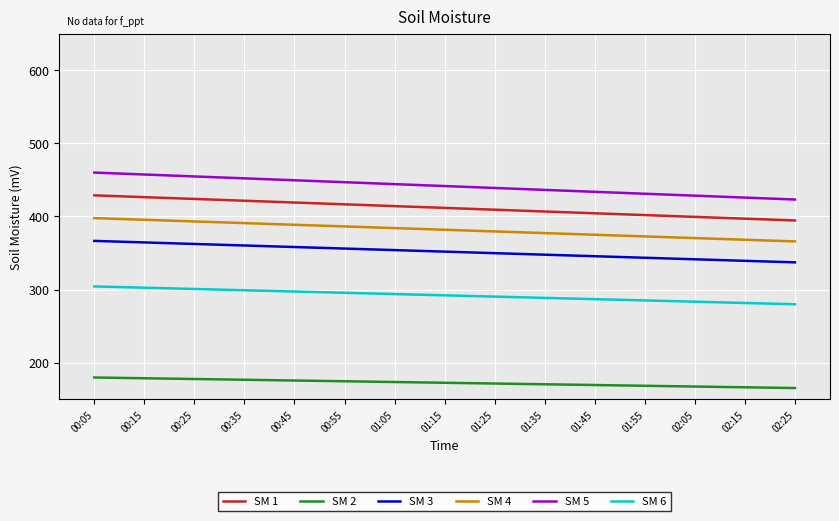

What is the difference between the highest and lowest values at 01:15?

268.8